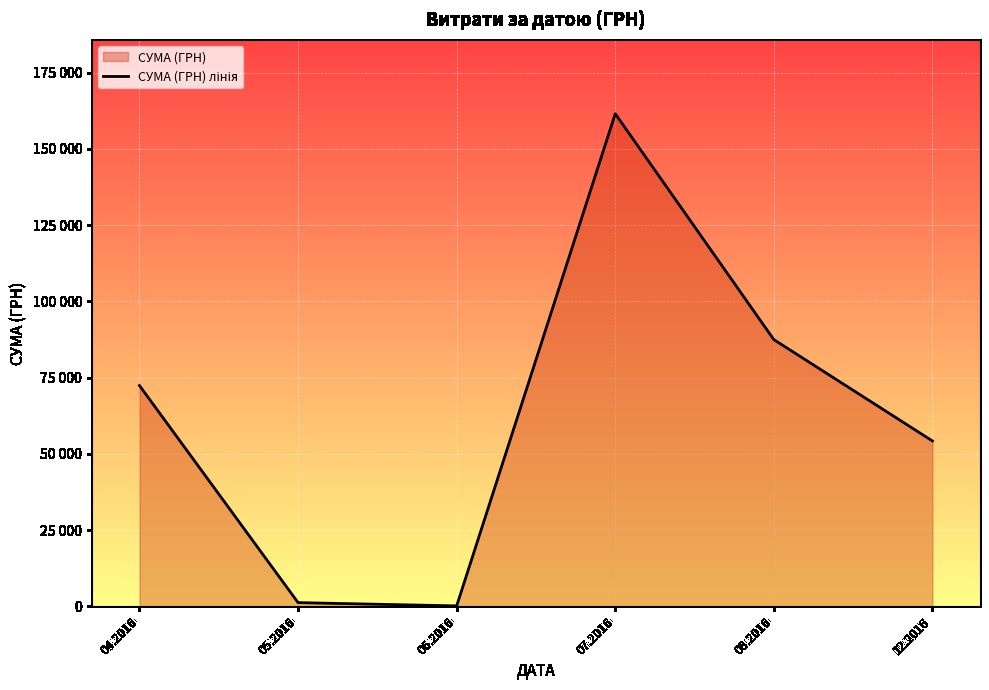

What is the label of the 2nd point from the right?

08.2016